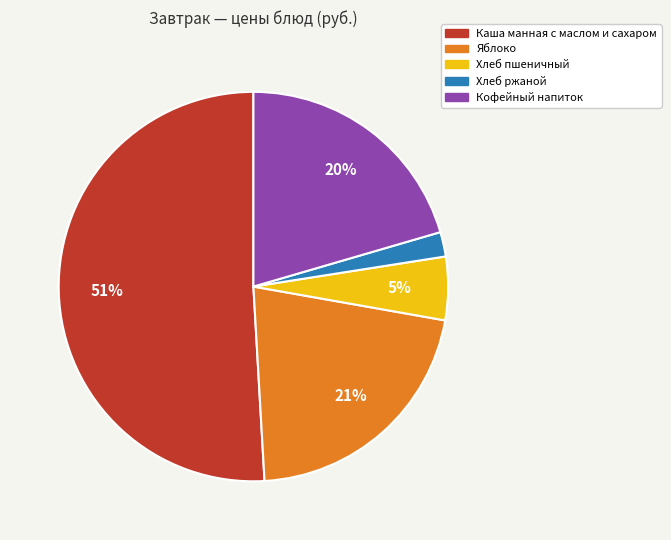

Rank the categories by value from highest to lowest.

Каша манная с маслом и сахаром, Яблоко, Кофейный напиток, Хлеб пшеничный, Хлеб ржаной